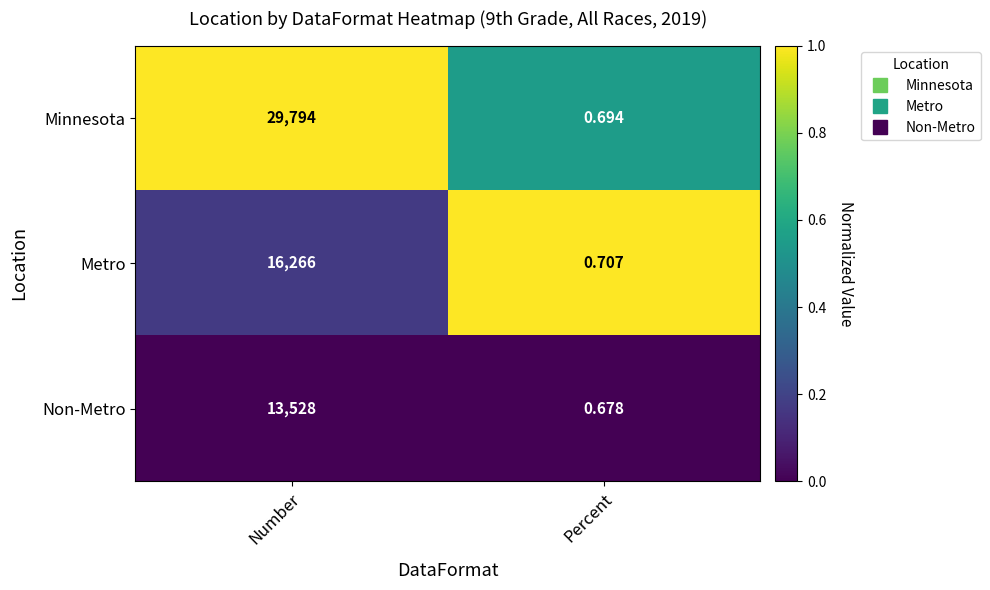

Between Number and Percent, which series saw the biggest shift?

Minnesota